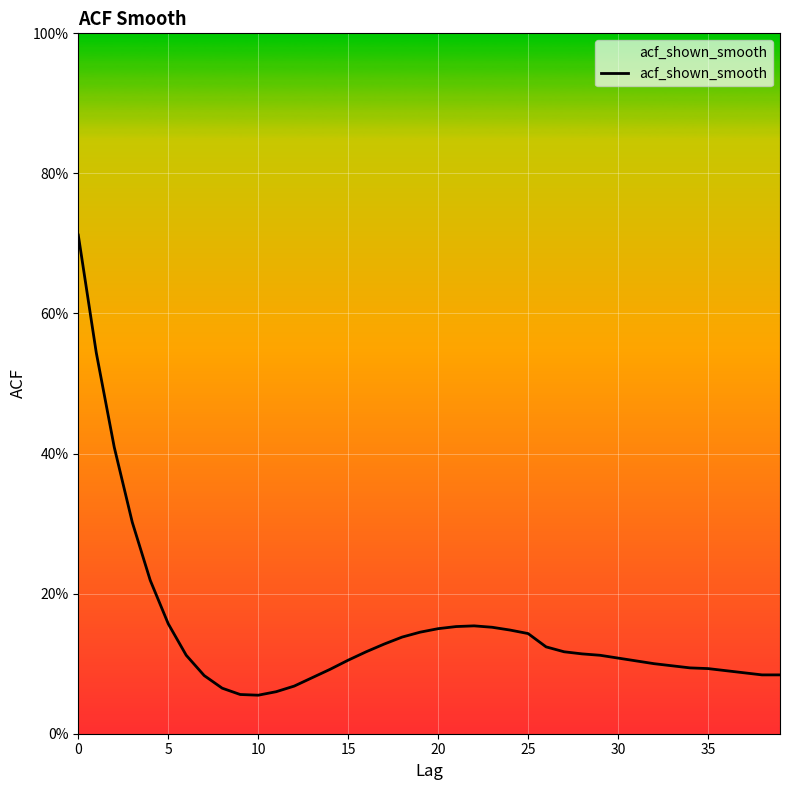

Is this an area chart (filled region under the line)?

Yes